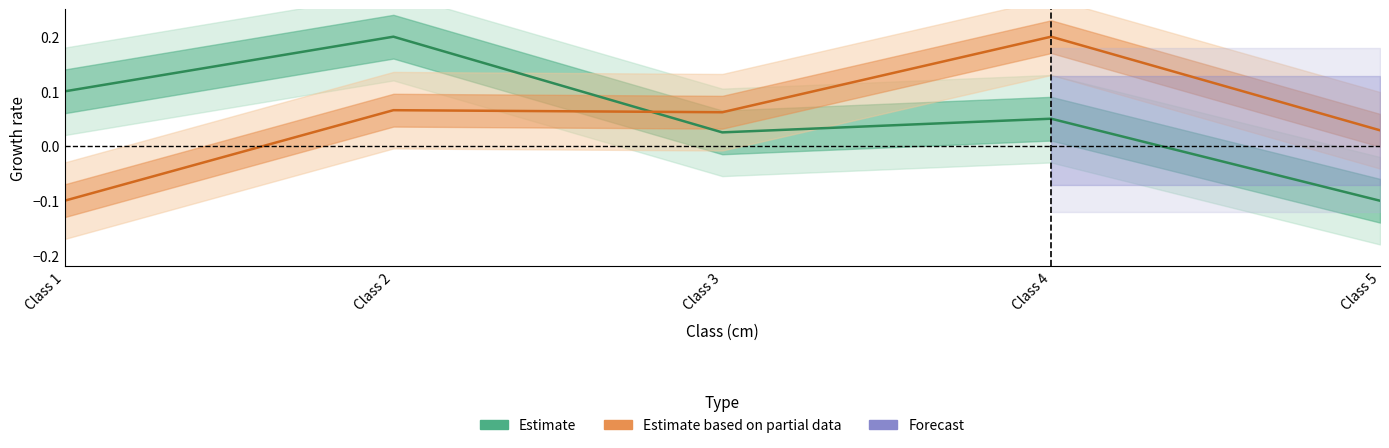

Is it true that Estimate based on partial data equals 0.1 at Class 2?

True